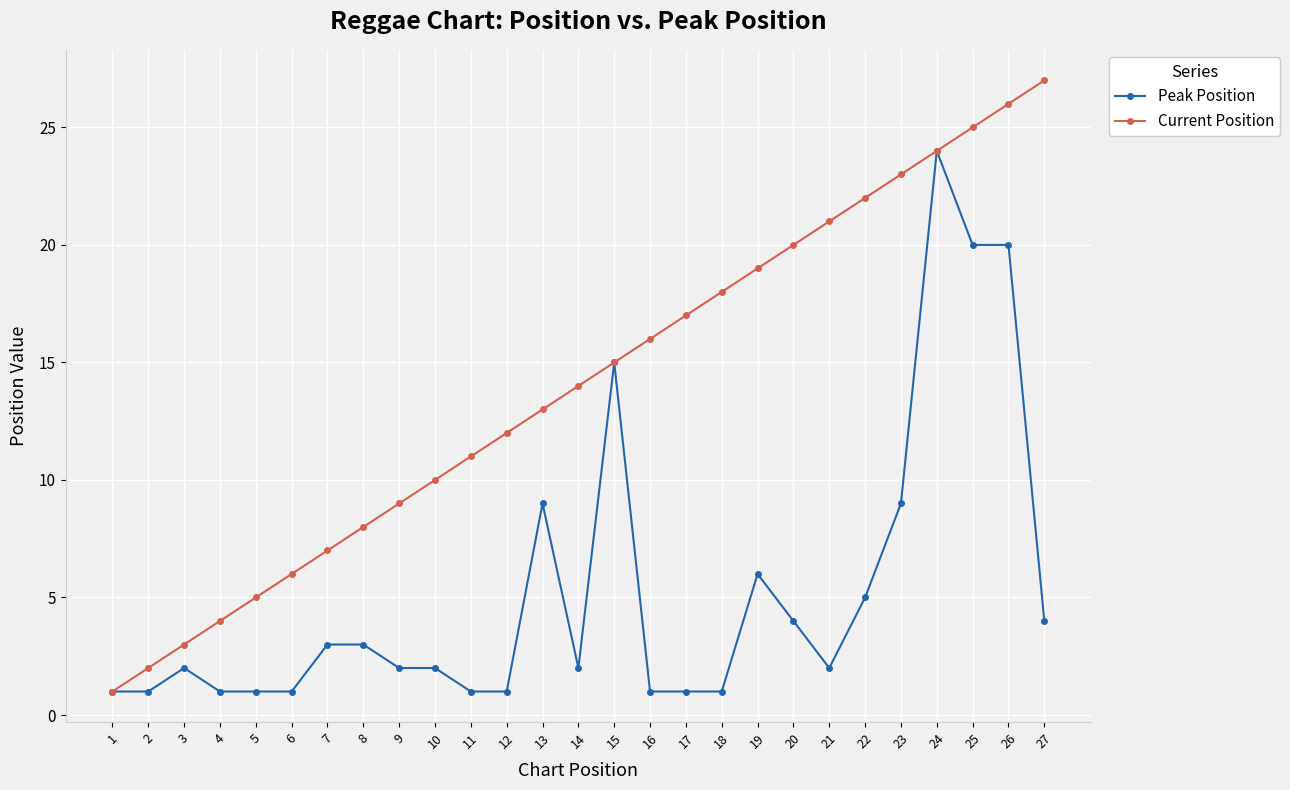

Reading right to left, transcribe all the data shown in this chart.

Peak Position: 4	20	20	24	9	5	2	4	6	1	1	1	15	2	9	1	1	2	2	3	3	1	1	1	2	1	1
Current Position: 27	26	25	24	23	22	21	20	19	18	17	16	15	14	13	12	11	10	9	8	7	6	5	4	3	2	1